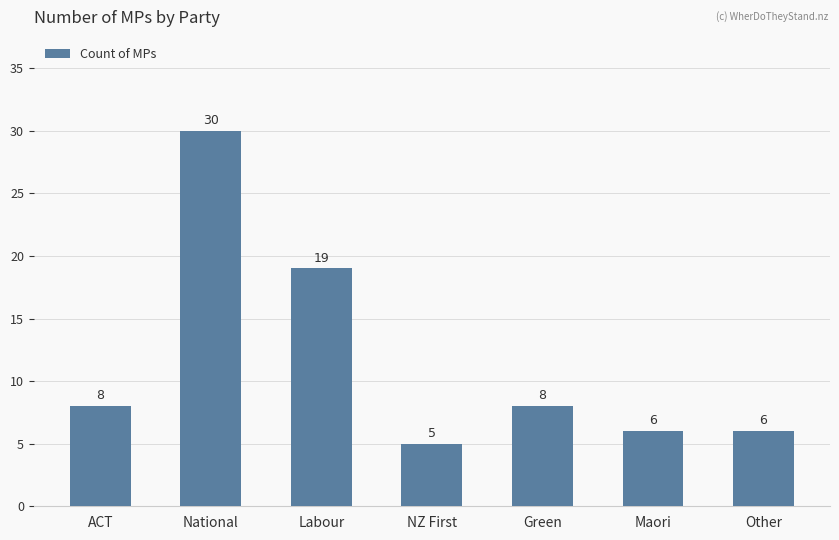

True or false: the data shows 5 at NZ First.

True